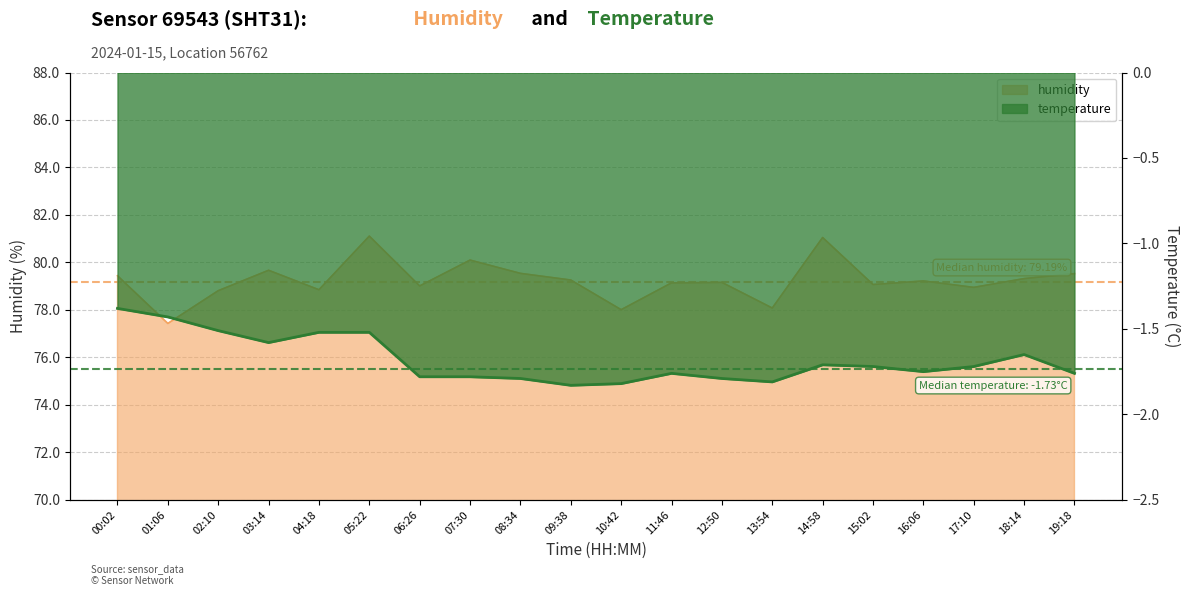

What is the sum of all humidity values?

1584.8